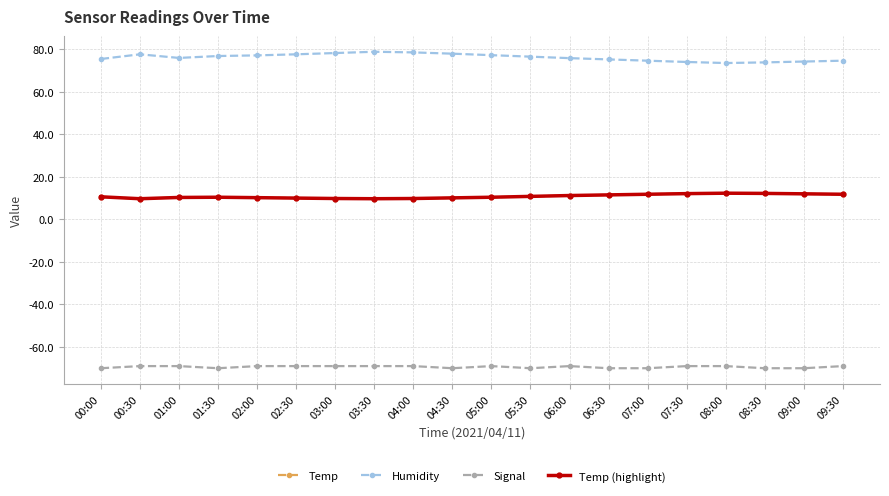

What is the total value across all series at 00:00?

26.6